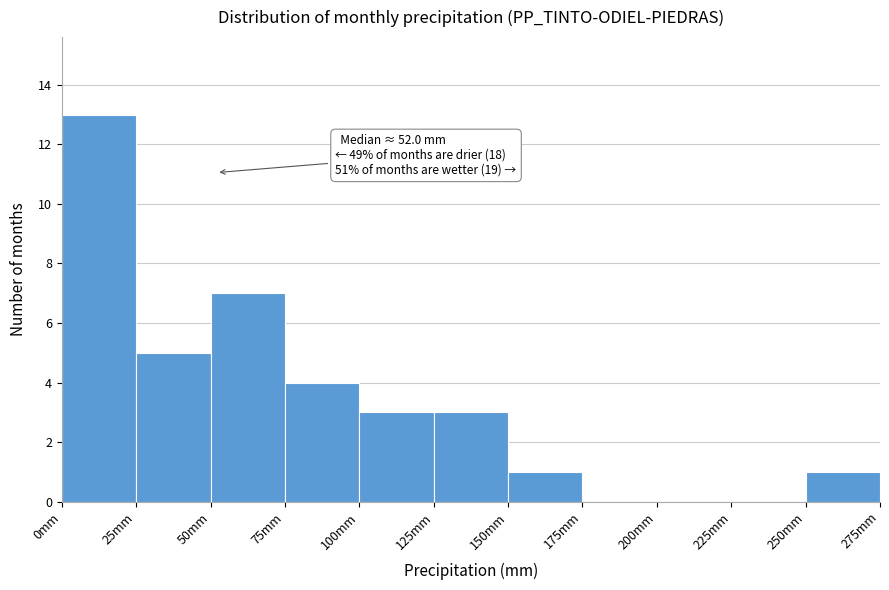

Which range on the x-axis has the tallest bar?

0 to 25